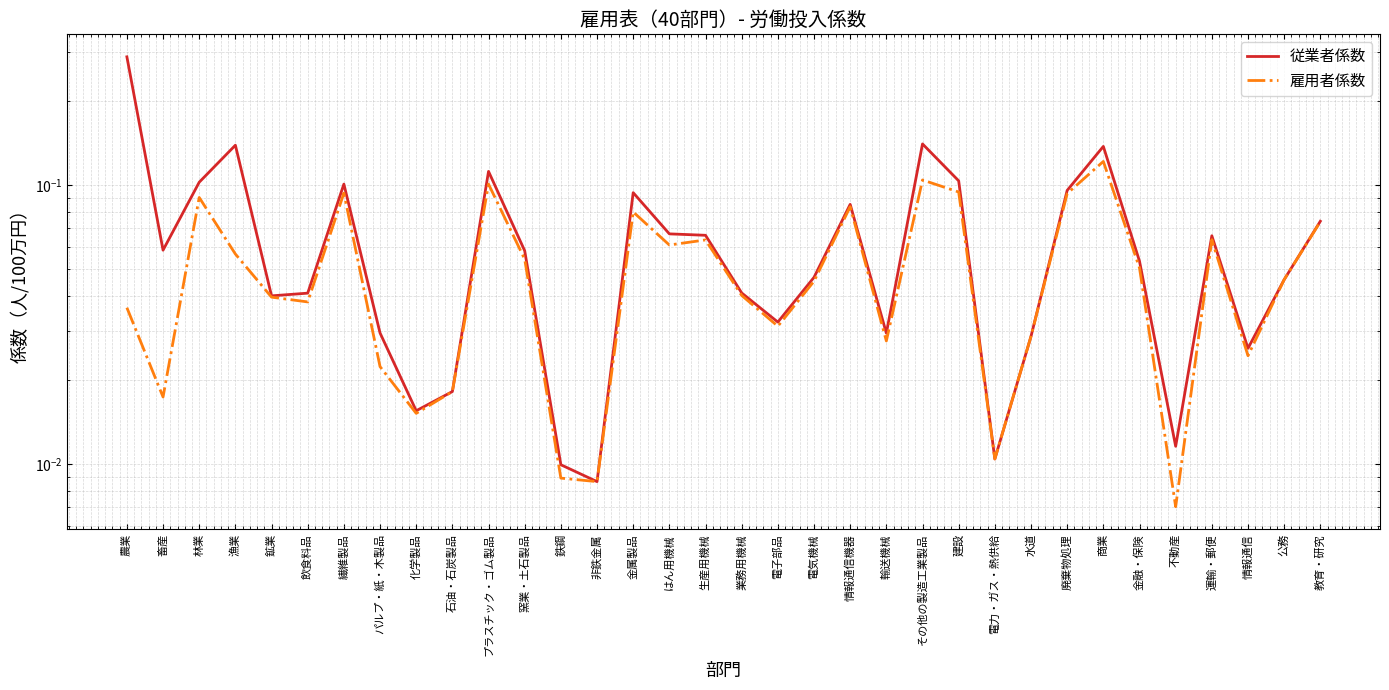

Which series has the largest total across all categories?

従業者係数